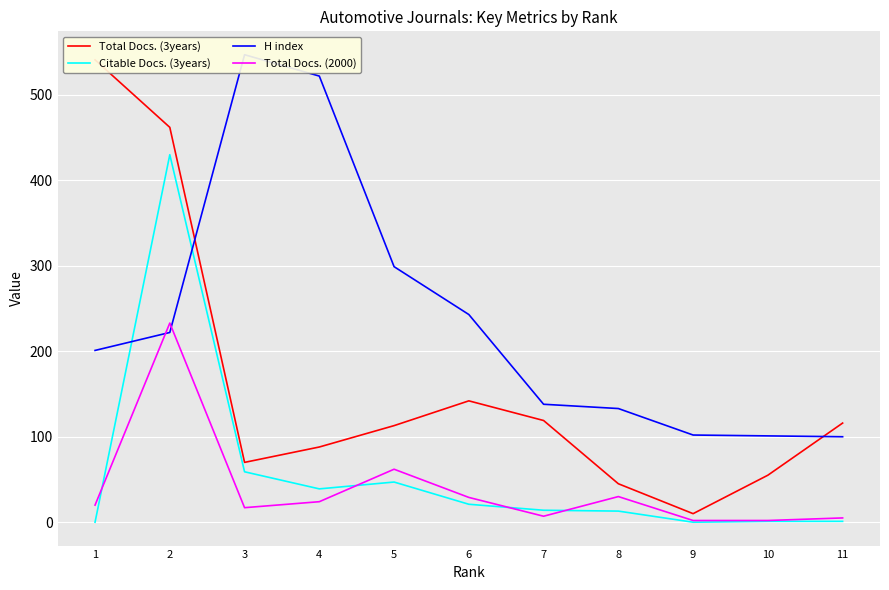

Which category has the highest value in the H index series?

3